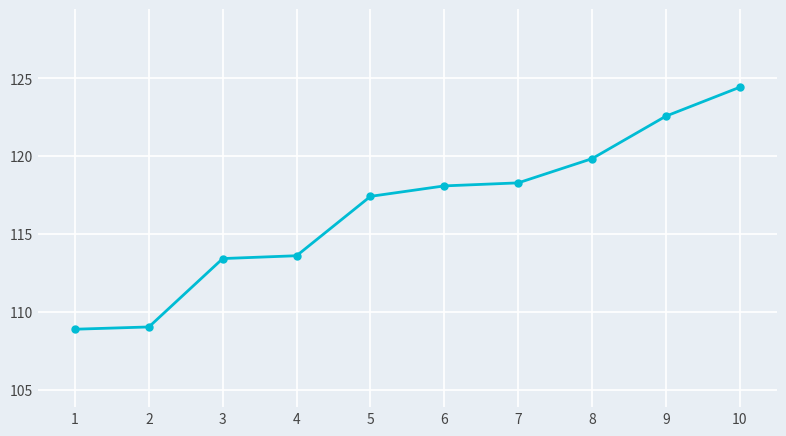

Which has a higher value, 7 or 3?

7